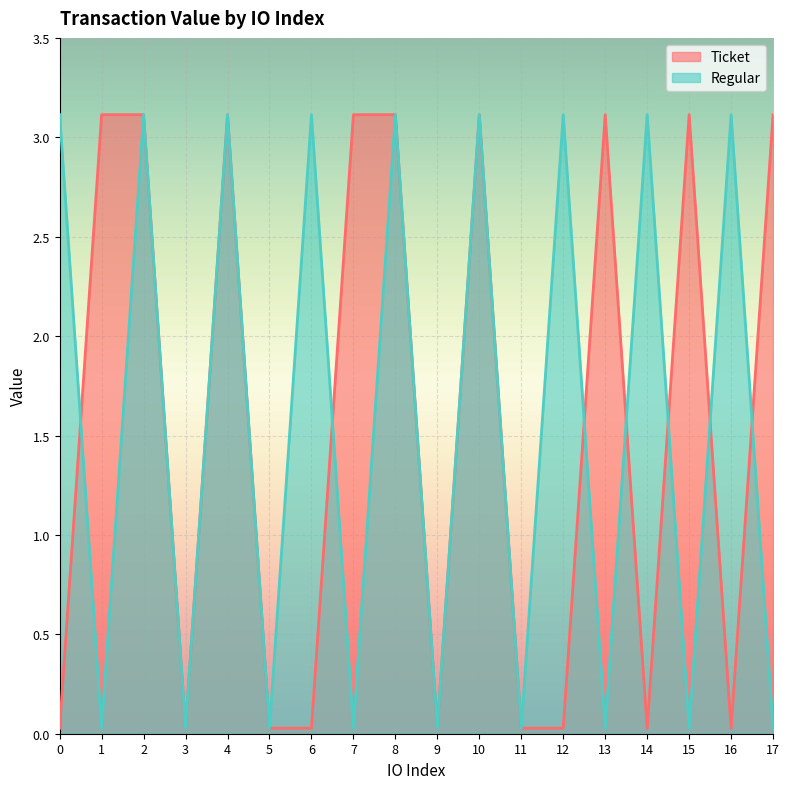

At which label is Regular closest to 1?

1